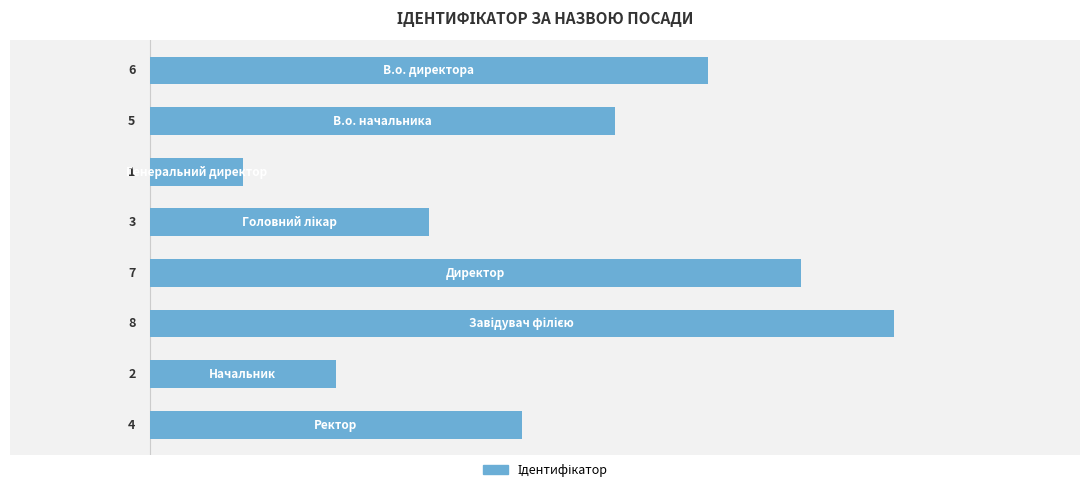

Reading top to bottom, what are all the values shown in this chart?

6	5	1	3	7	8	2	4